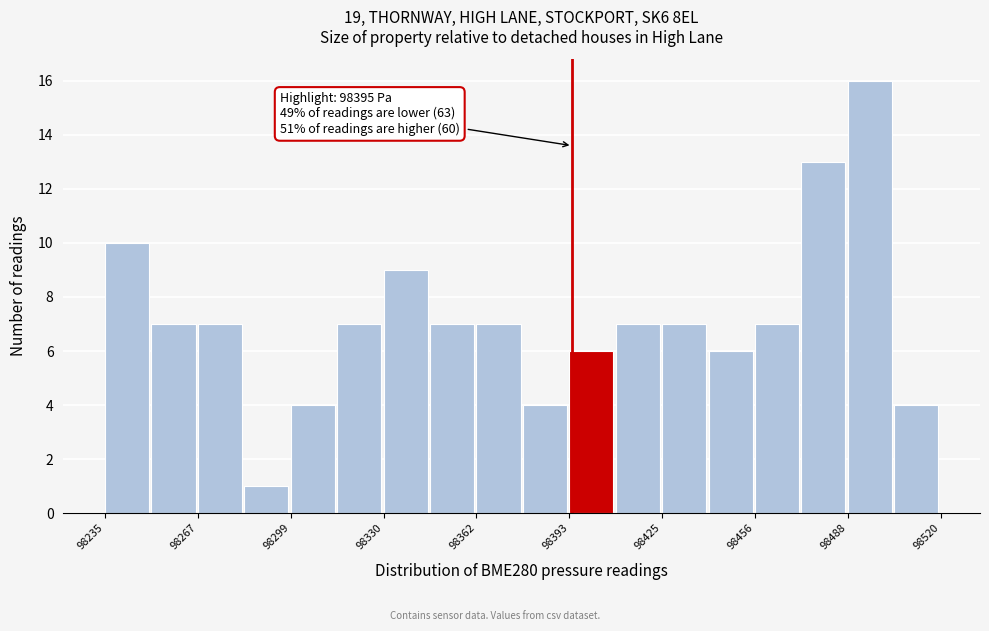

Read against the x-axis, roughly where is the centre of the tallest bar?

98495